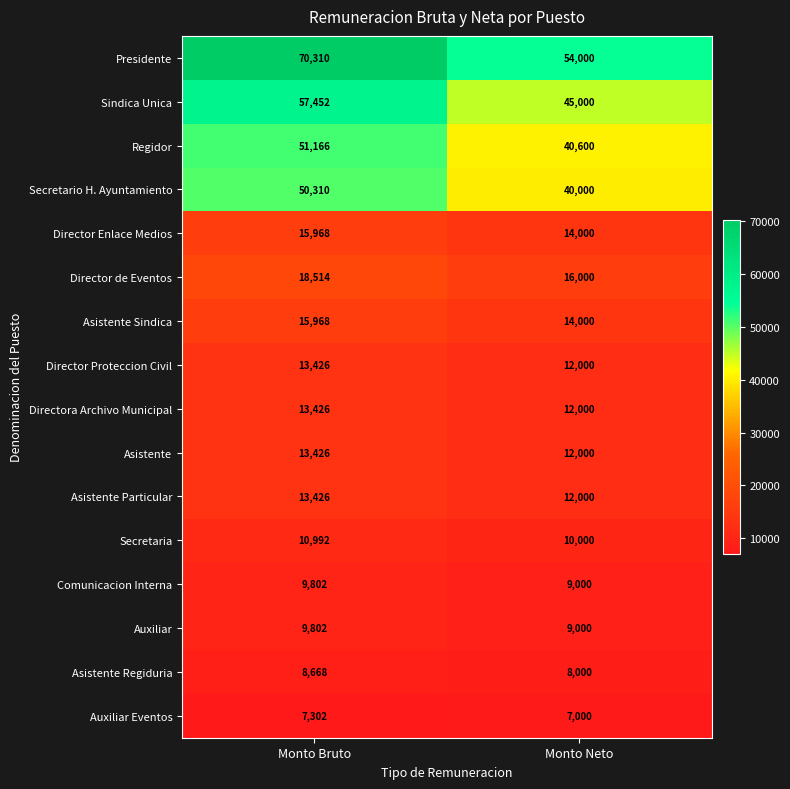

List the labels in order of Director Proteccion Civil value, largest first.

Monto Bruto, Monto Neto